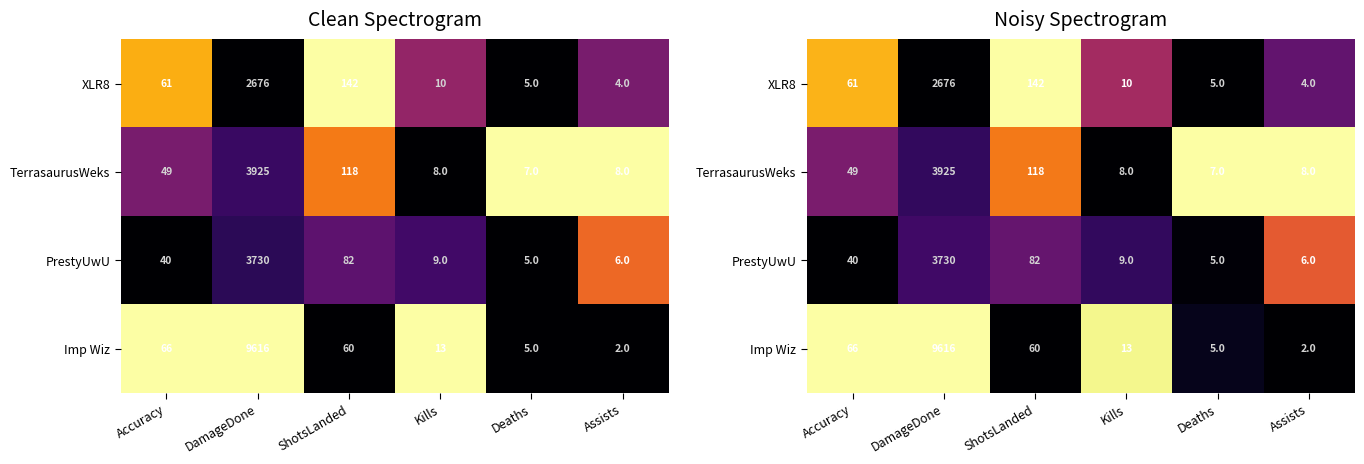

How many data points does each series have?

6